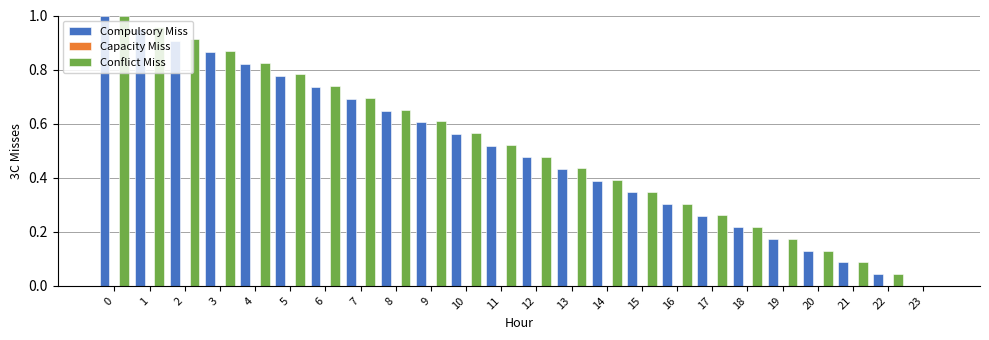

What is the sum of all Compulsory Miss values?

11.9